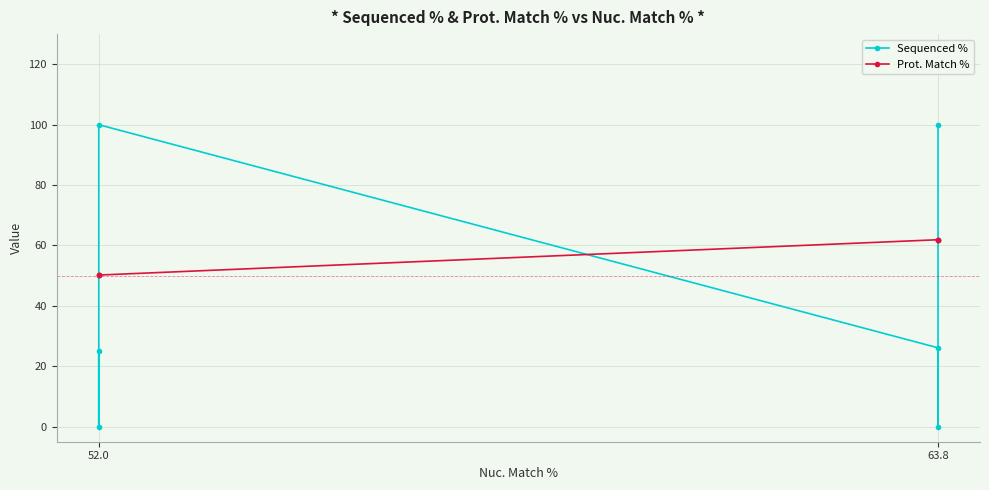

What is the maximum value shown in the chart?

100.0